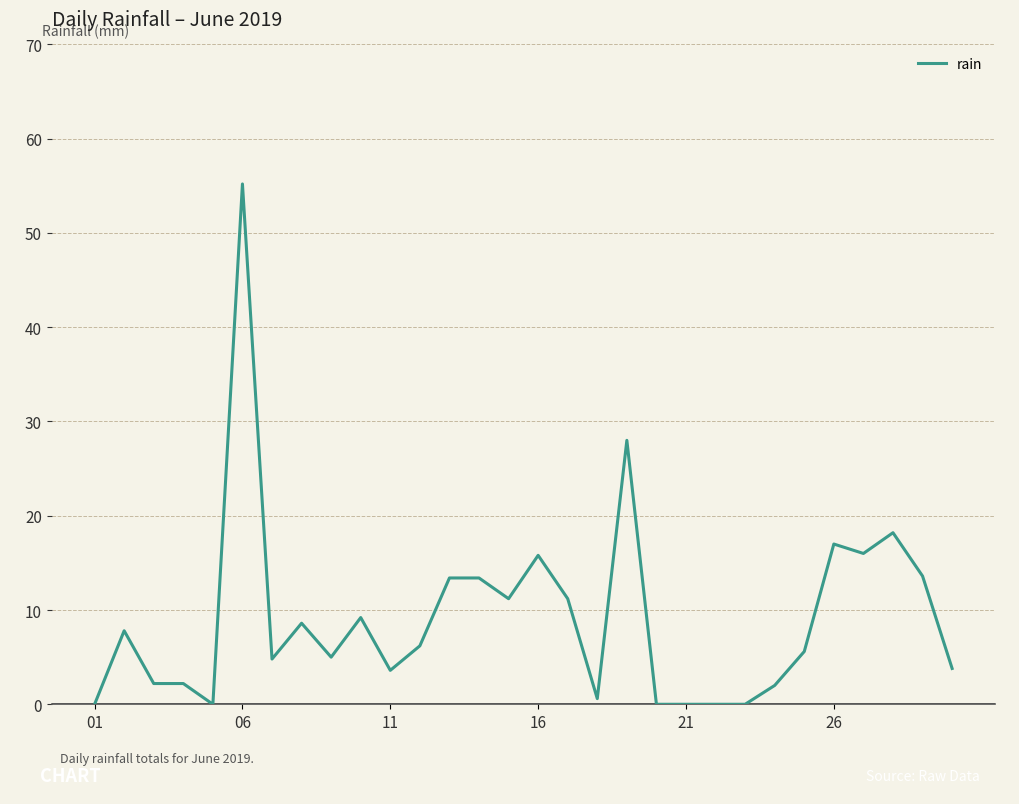

What is the greatest value displayed?

55.2